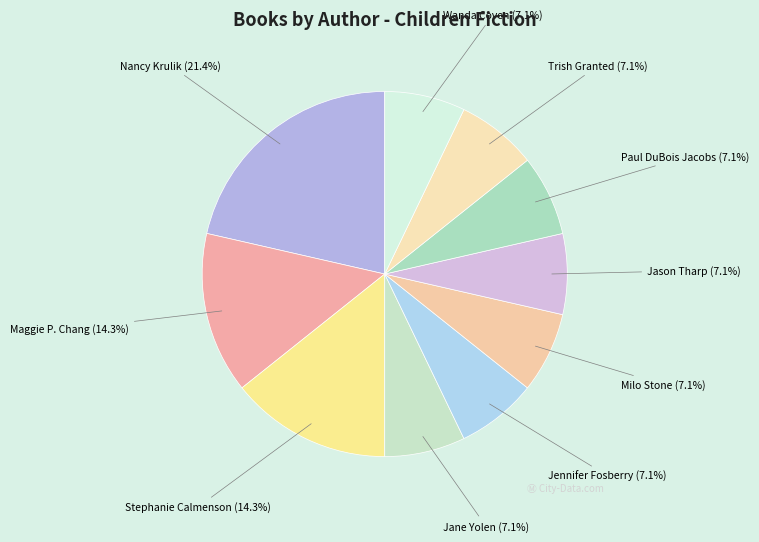

Count the number of slices in the pie.

10